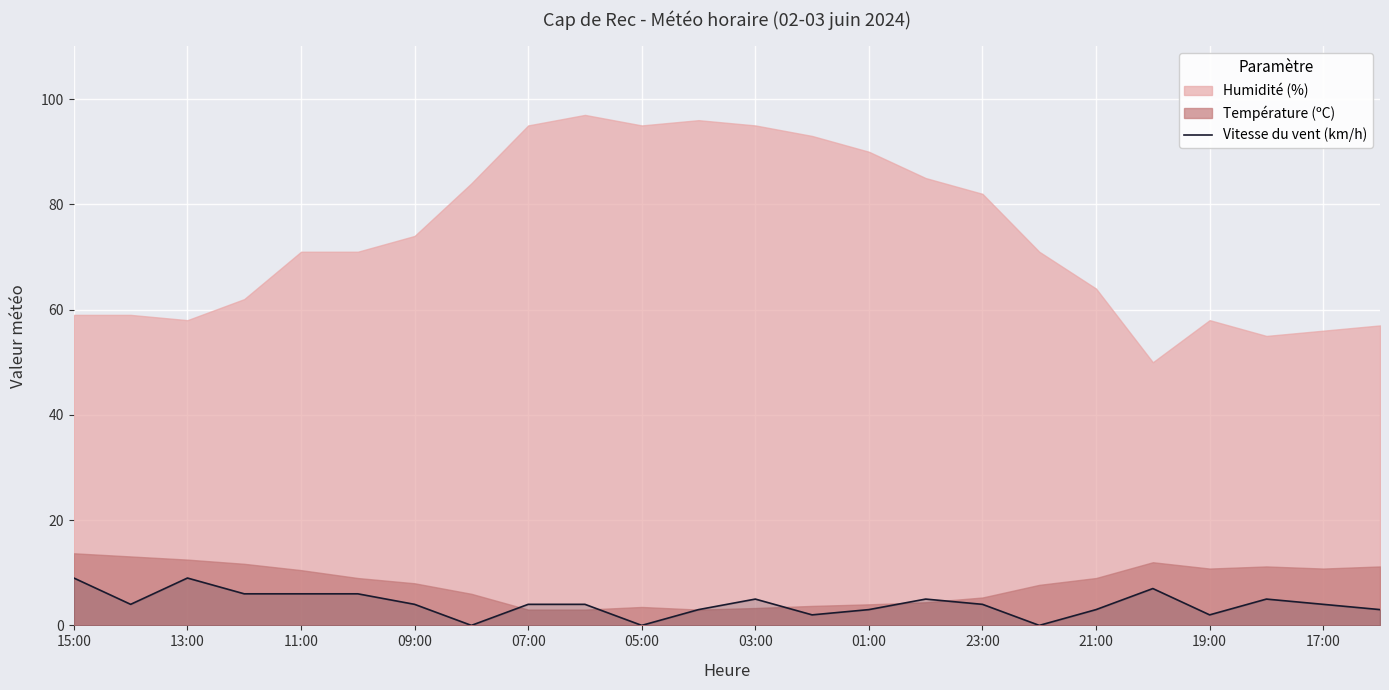

True or false: the data shows 10 at 19.

False